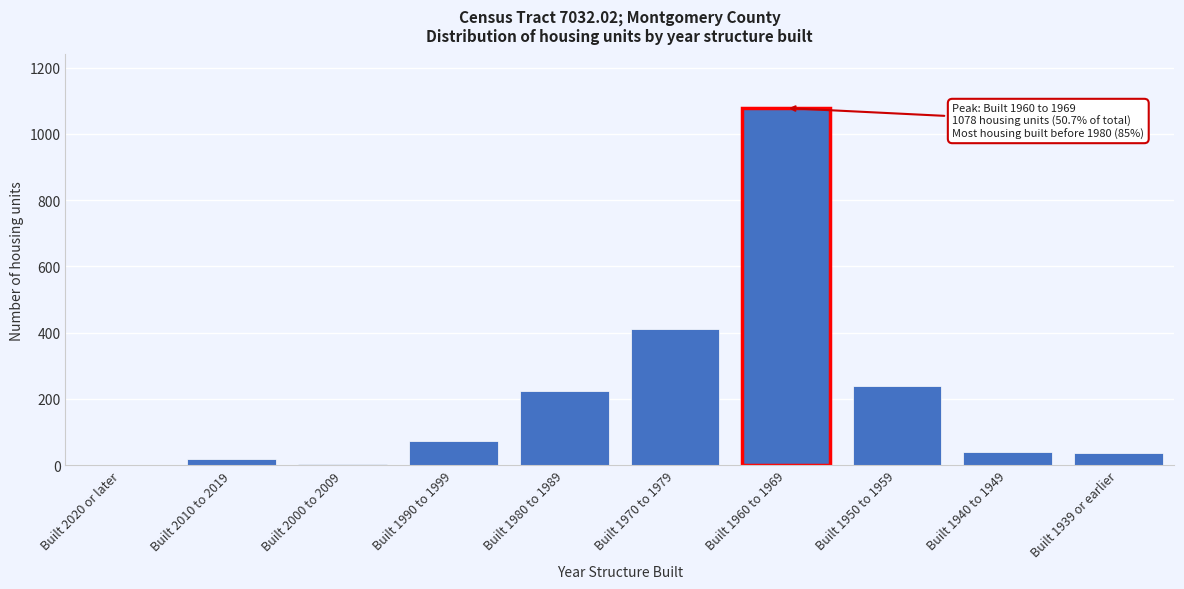

Is it true that the value at Built 1990 to 1999 is 72?

True